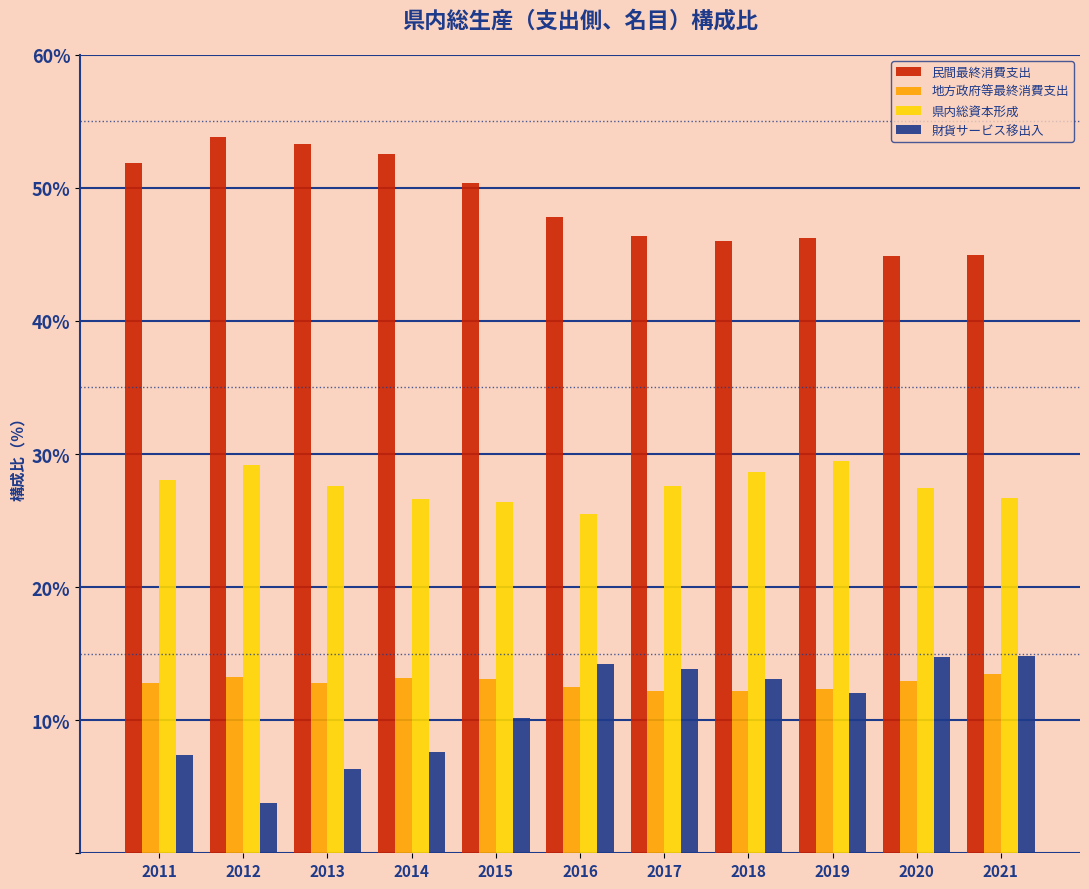

What is the total value across all series at 2021?

100.0